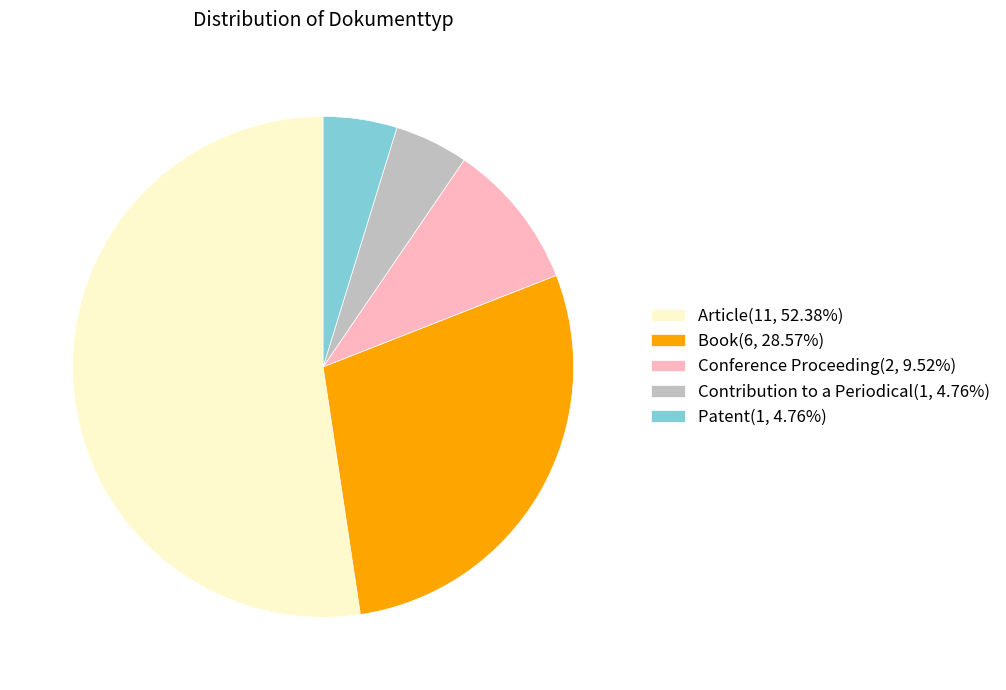

Is Conference Proceeding(2, 9.52%) the majority of the pie?

No